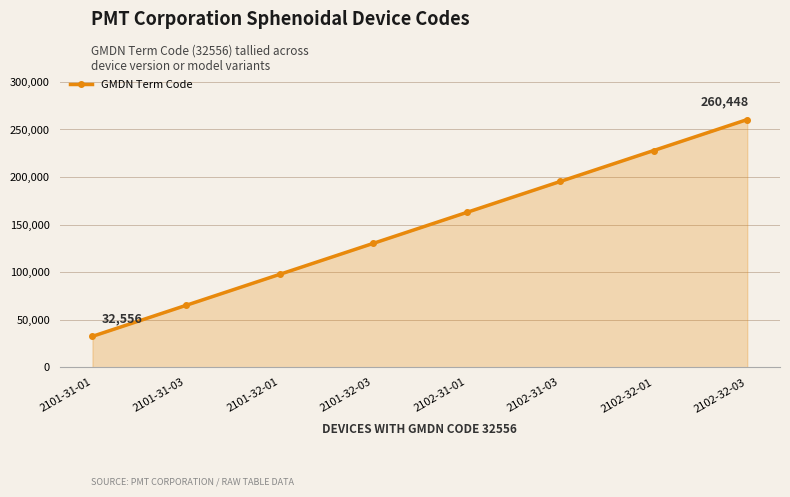

What position from the left is 2101-32-01?

3